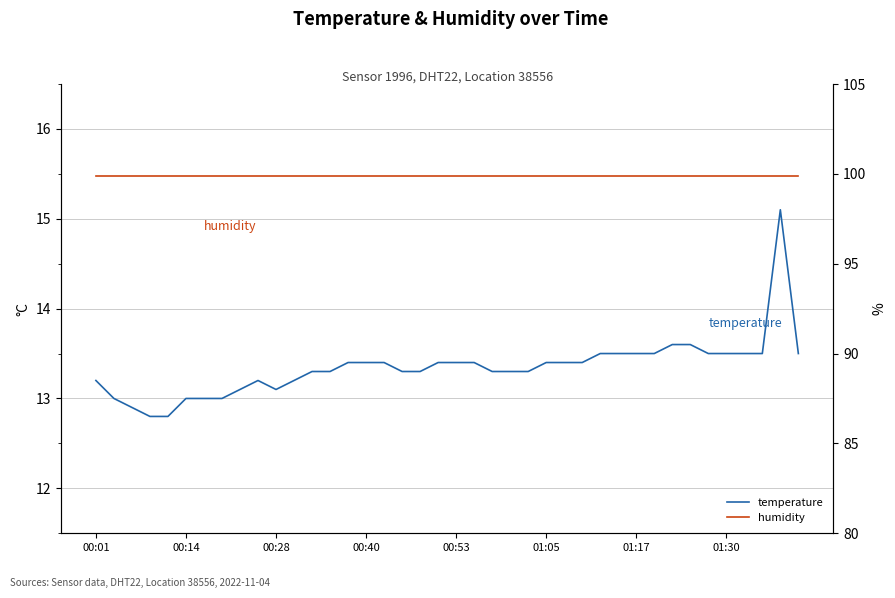

Which series has the largest range (max minus min)?

temperature